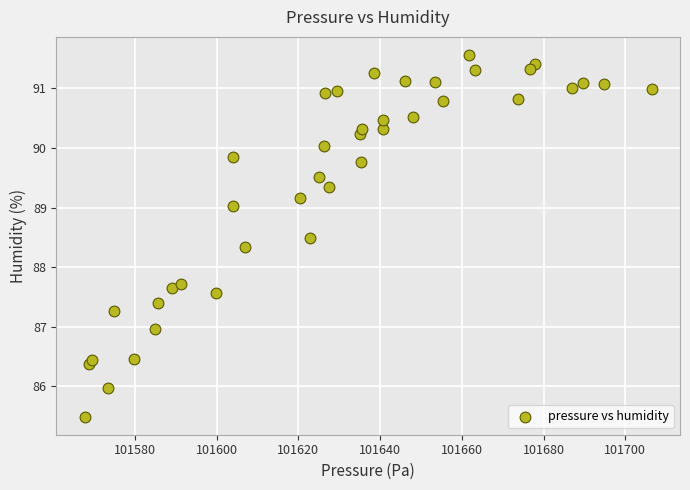

What is the range of X values (max minus min)?

138.8